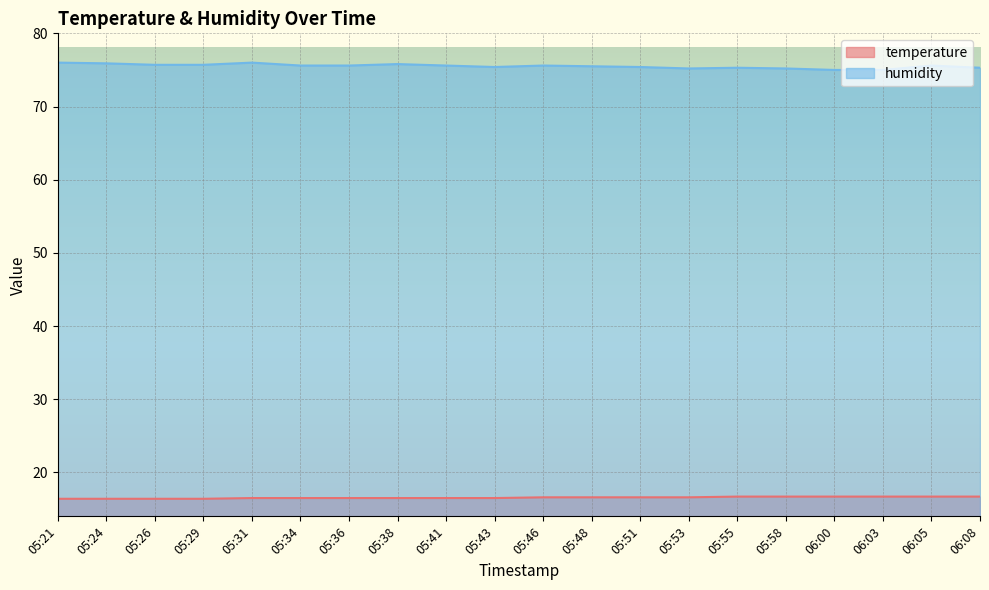

In humidity, how many points are higher than both neighbors (excluding endpoints)?

5